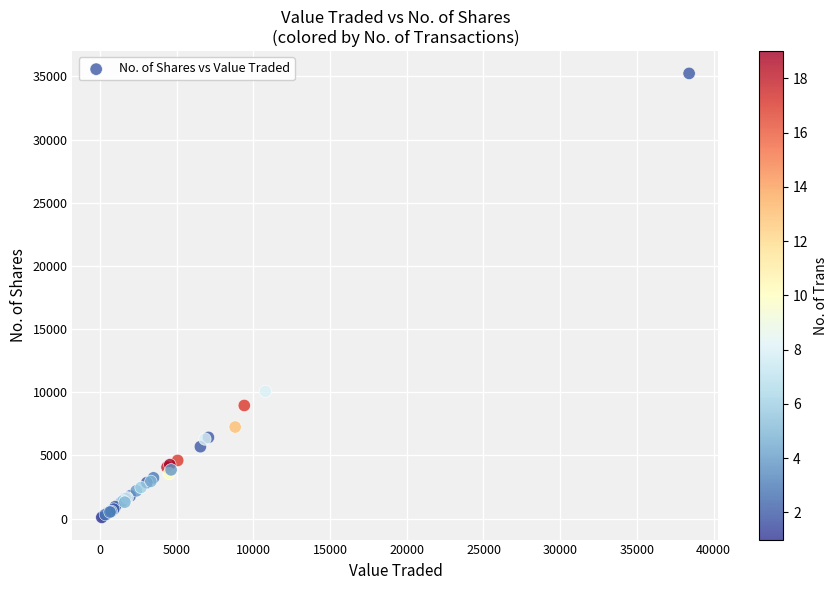

What Y value in the scatter plot is closest to 17666?

10067